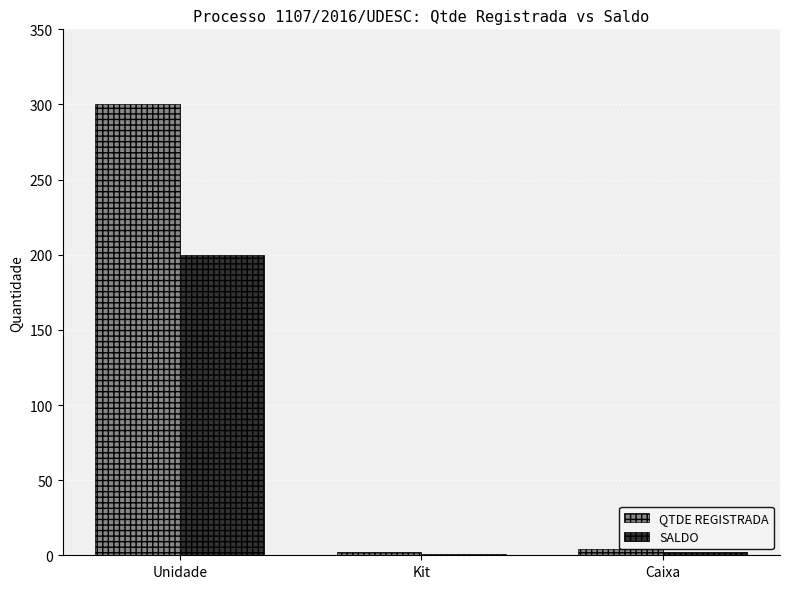

What is the highest value of the QTDE REGISTRADA series?

300